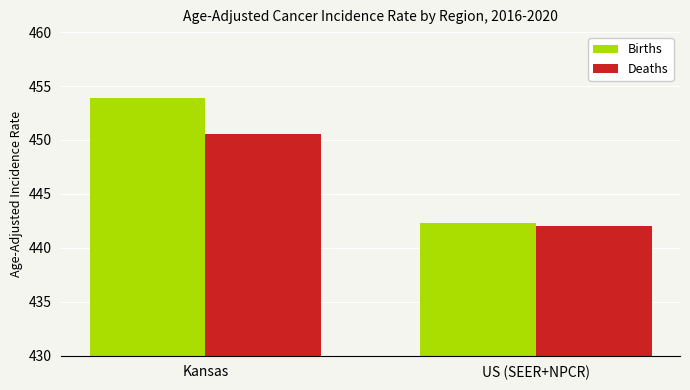

Rank the series at US (SEER+NPCR) from highest to lowest value.

Births, Deaths